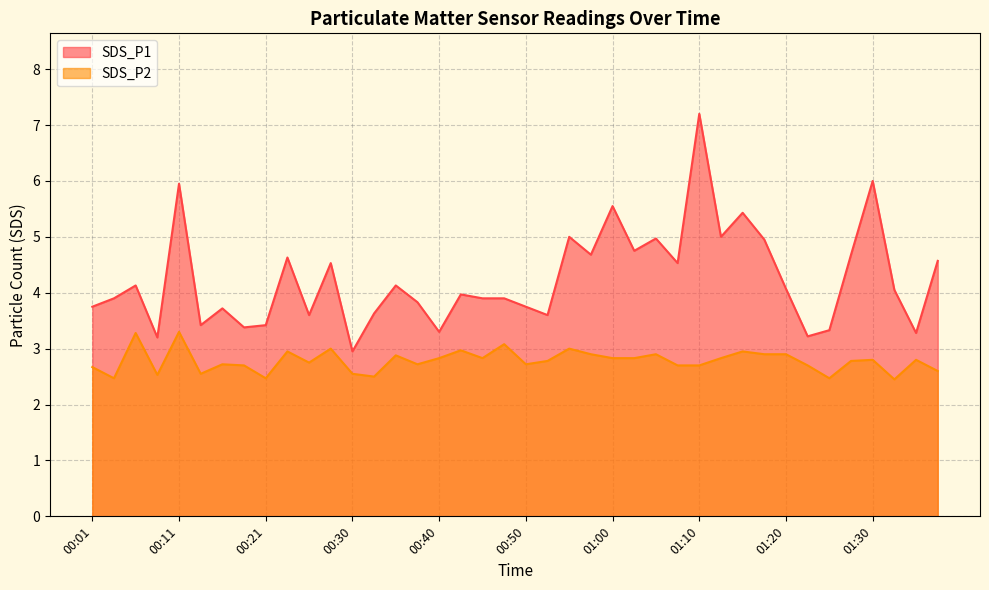

What position from the left is 00:38?

16